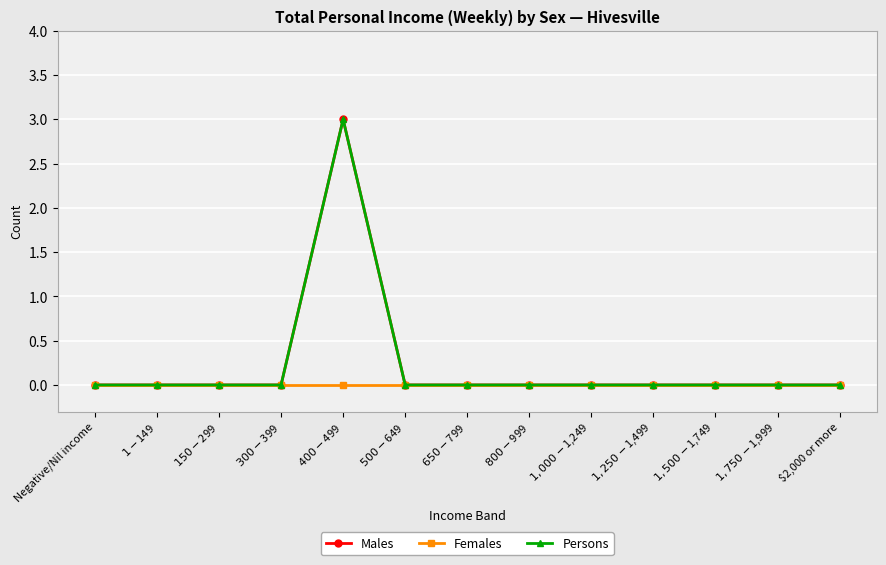

Does the chart have visible grid lines?

Yes